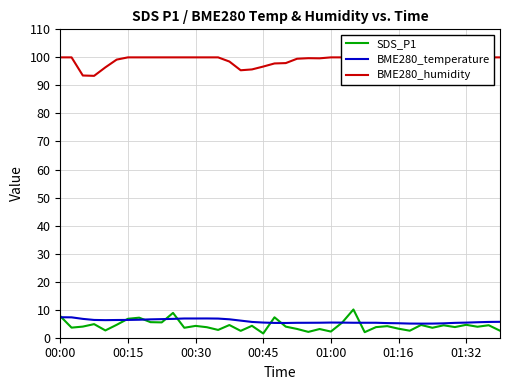

What is the smallest value displayed?

1.5